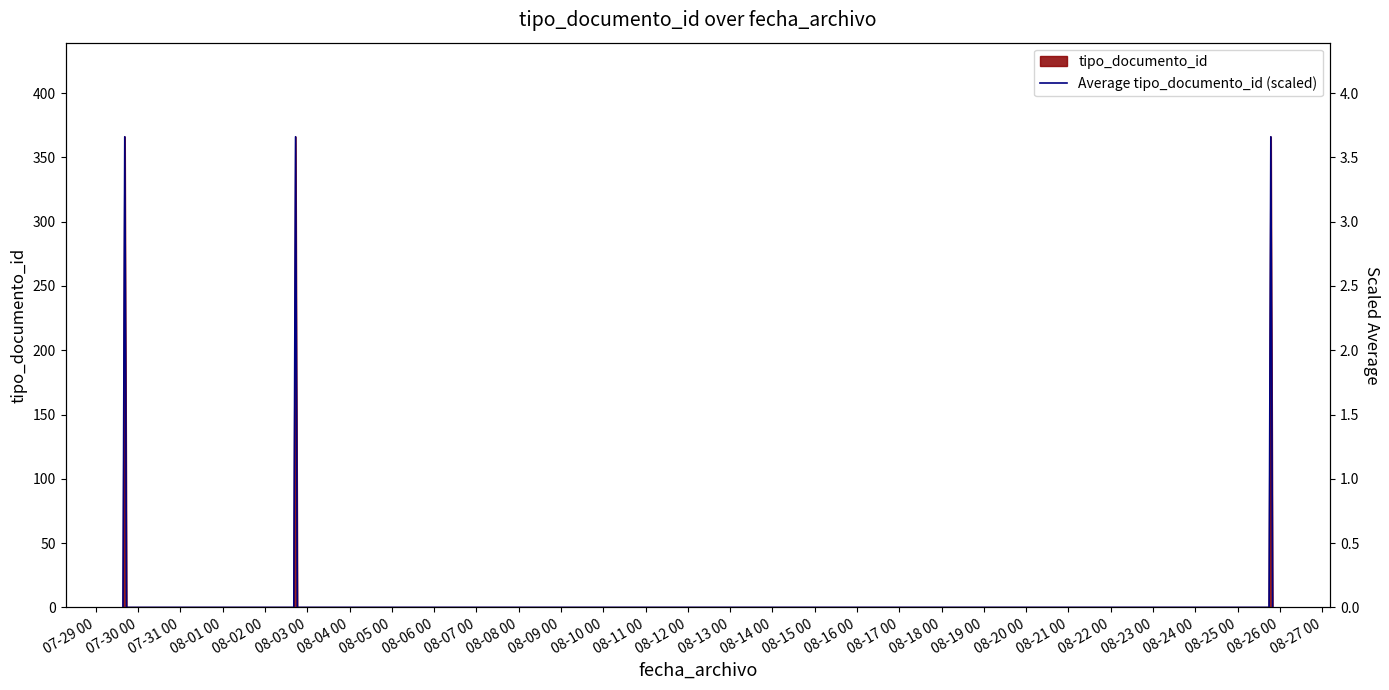

What is the highest value of the tipo_documento_id series?

366